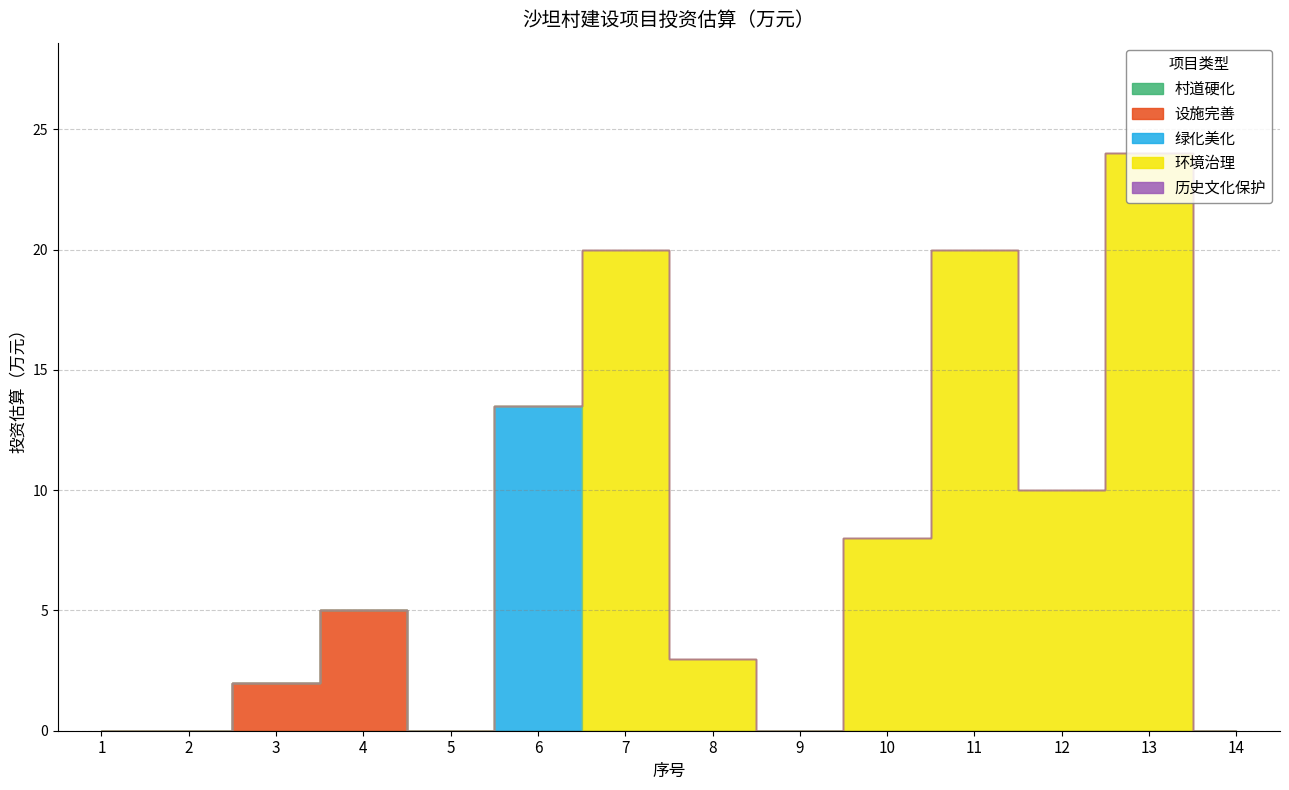

True or false: 绿化美化 and 历史文化保护 intersect in this chart.

False